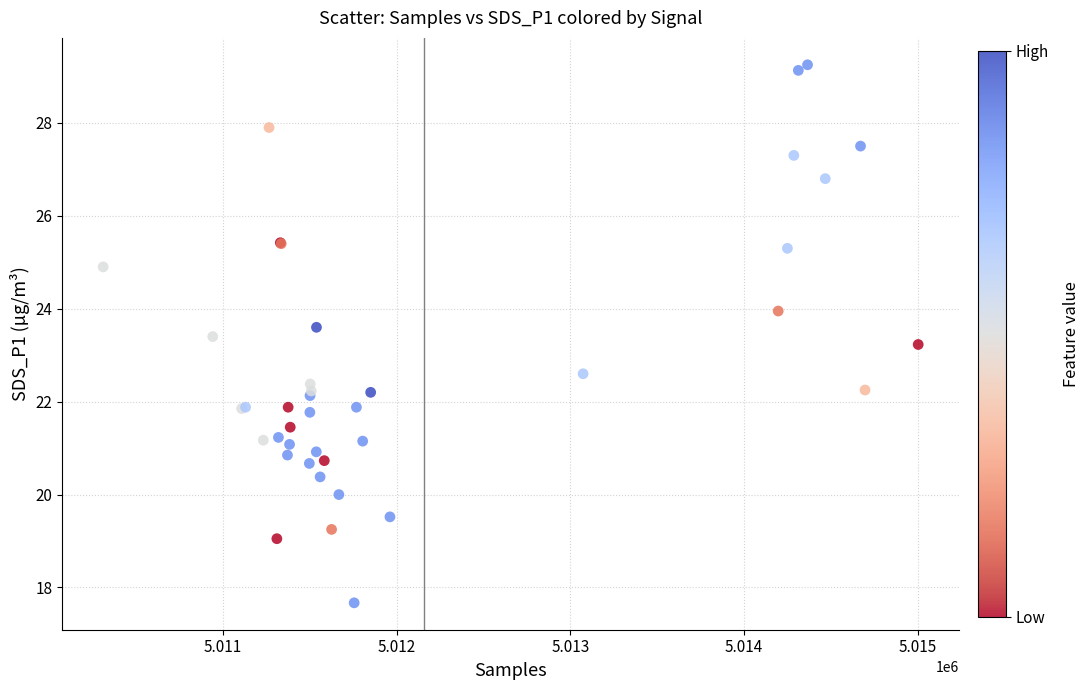

What Y value in the scatter plot is closest to 23?

23.2